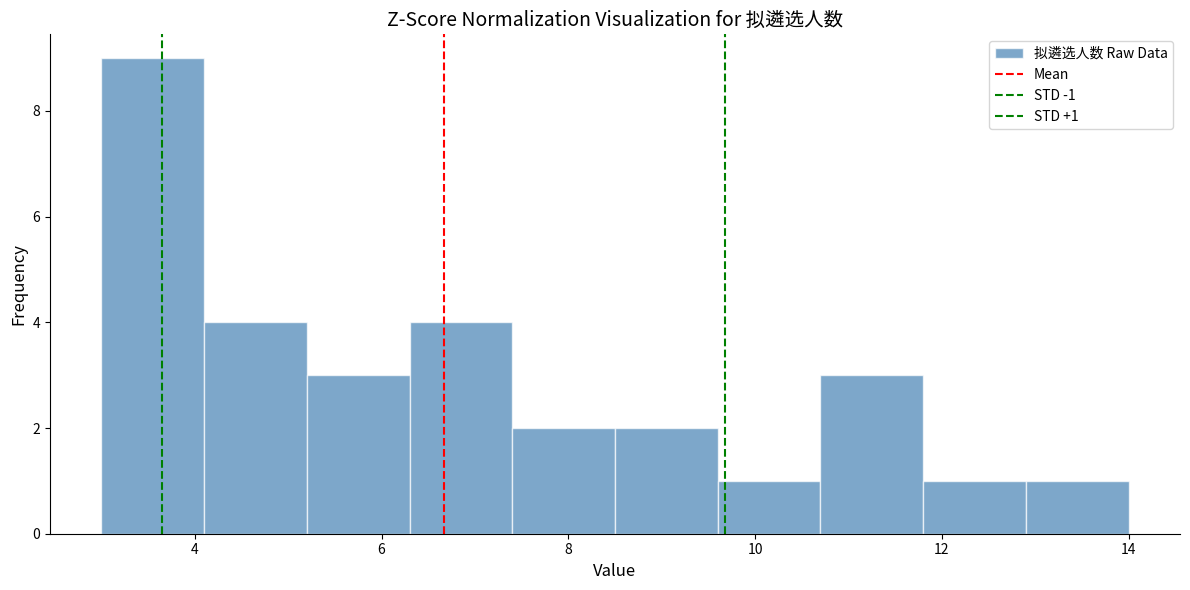

Over which range of the x-axis is the bar tallest?

3.0 to 4.1